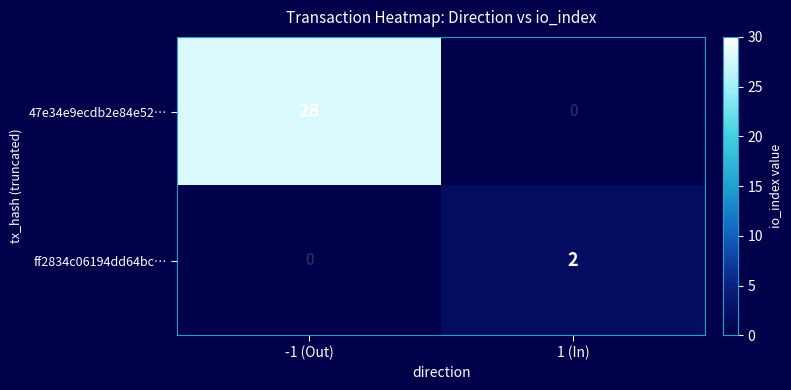

Count the number of data series in this chart.

2